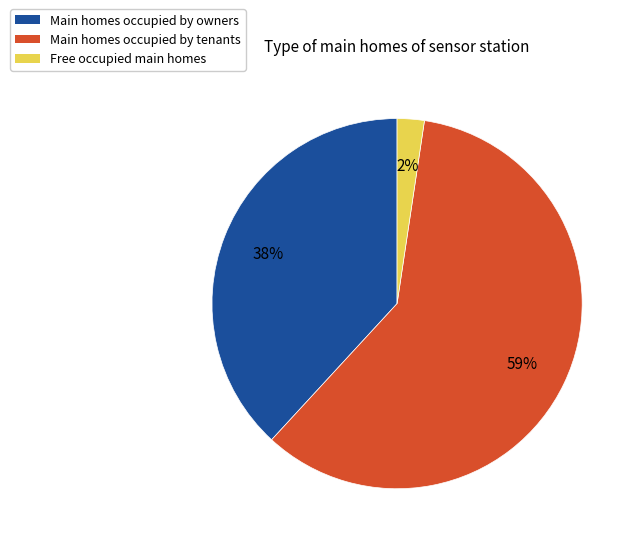

The Free occupied main homes slice represents 11% of the pie. True or false?

False